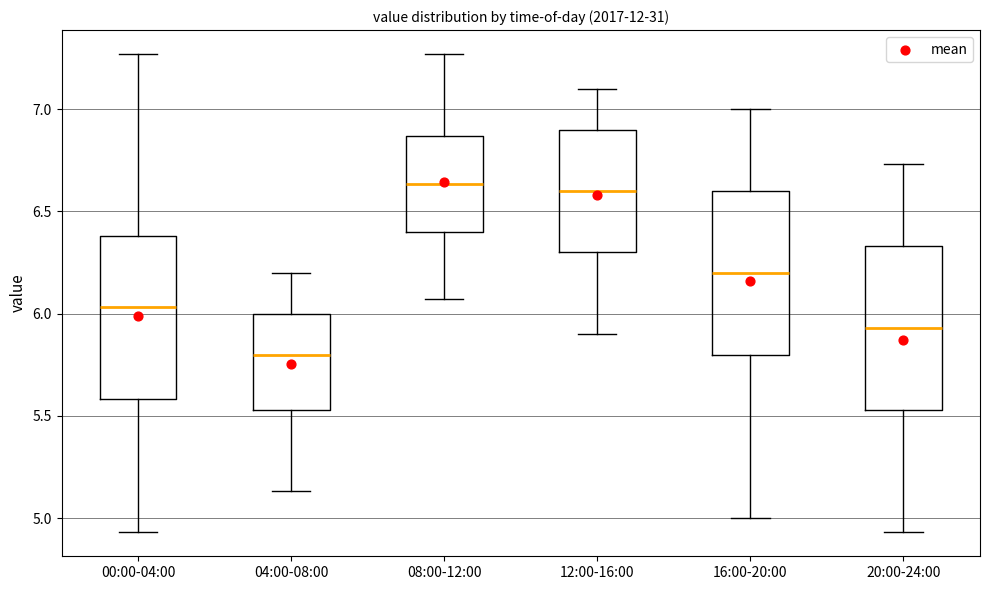

Reading left to right, transcribe this box plot: for each box, give where its median line is, the range the box spans, and where its two whiskers end, as read against the y-axis. The values are not printed on the chart, so give them approximately, as read against the axis.

00:00-04:00: median 6.05, box 5.60 to 6.40, whiskers 4.95 to 7.25
04:00-08:00: median 5.80, box 5.55 to 6.00, whiskers 5.15 to 6.20
08:00-12:00: median 6.65, box 6.40 to 6.85, whiskers 6.05 to 7.25
12:00-16:00: median 6.60, box 6.30 to 6.90, whiskers 5.90 to 7.10
16:00-20:00: median 6.20, box 5.80 to 6.60, whiskers 5.00 to 7.00
20:00-24:00: median 5.95, box 5.55 to 6.35, whiskers 4.95 to 6.75